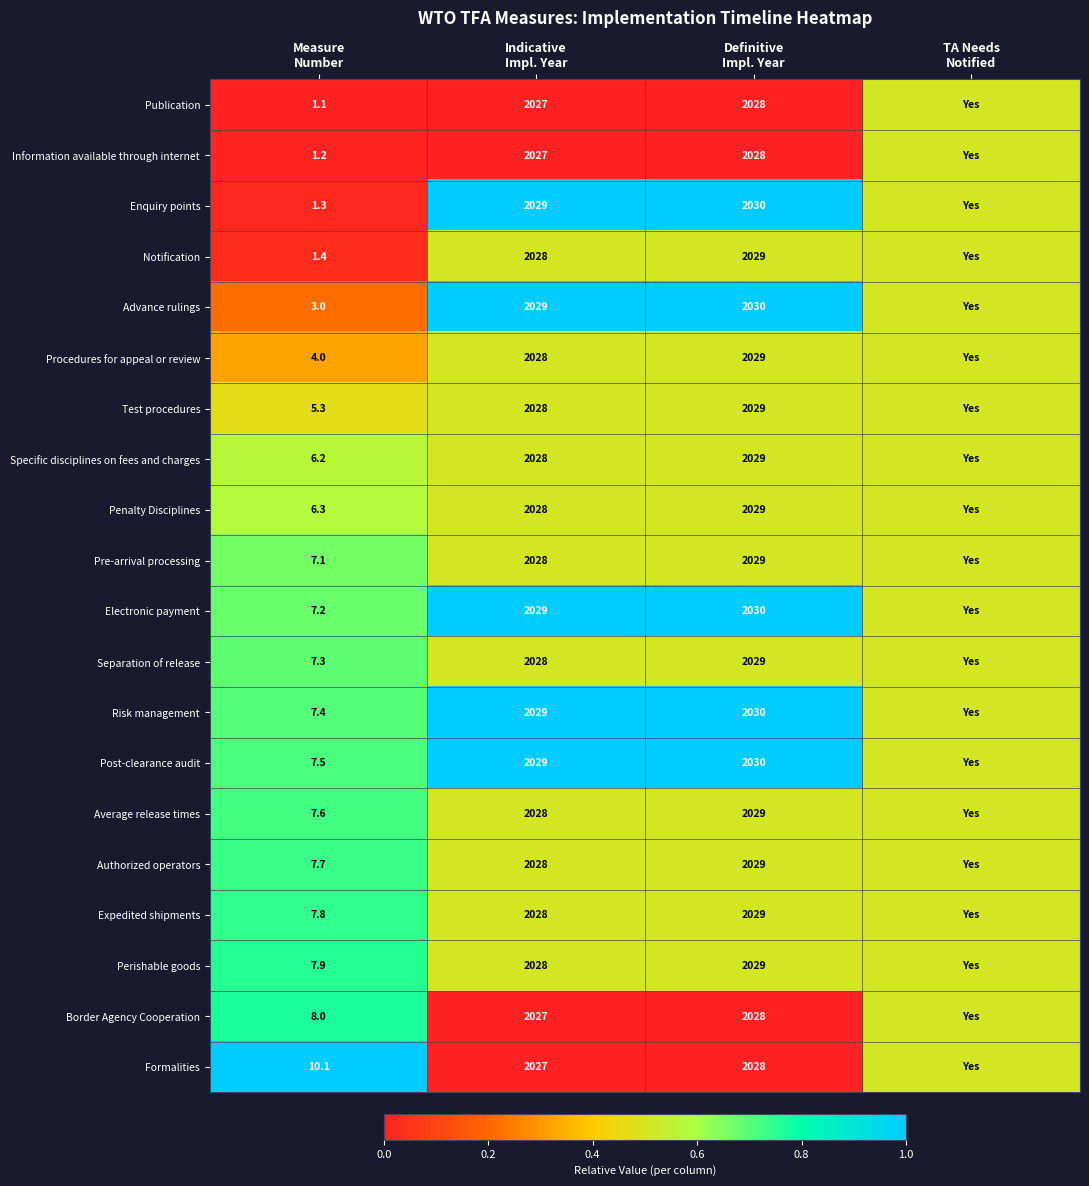

What is the difference between the highest and lowest values at Definitive
Impl. Year?

2.0